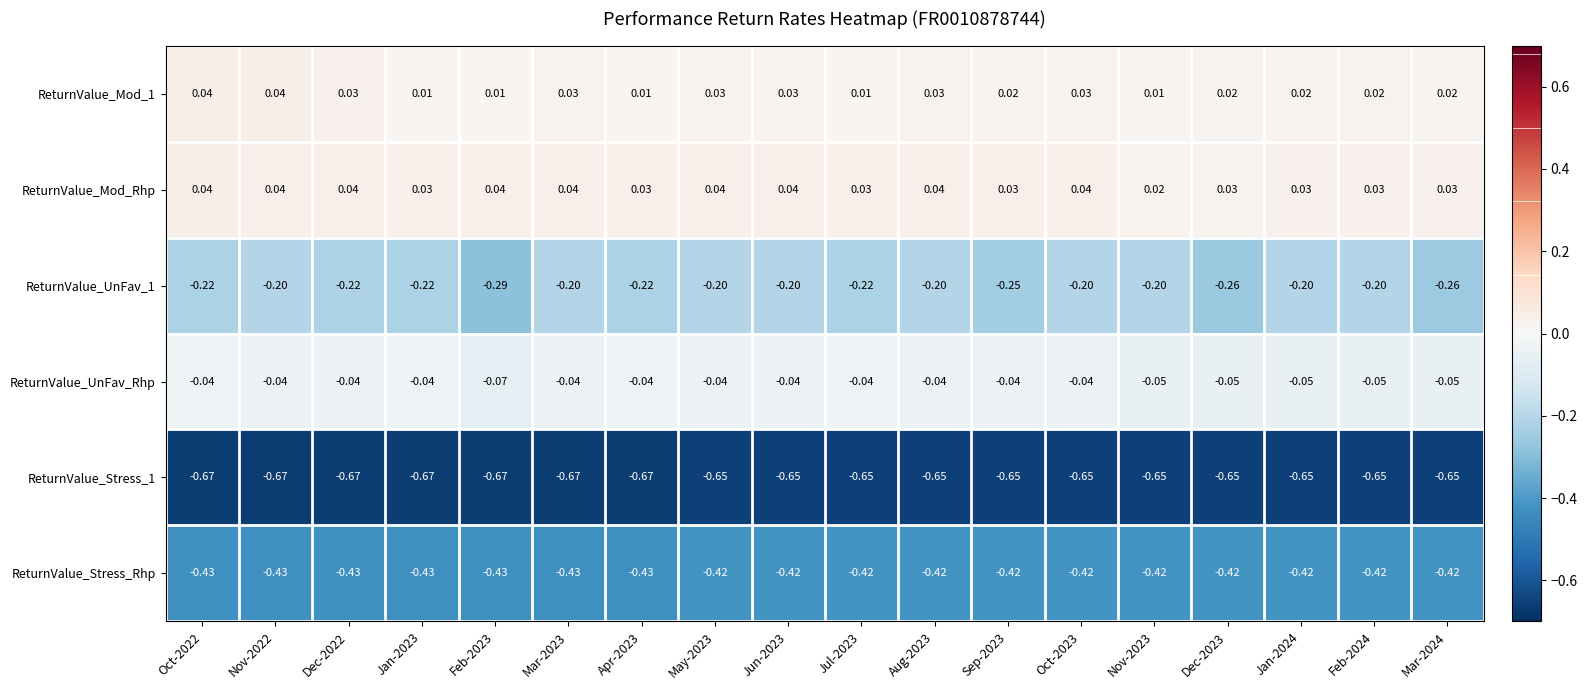

Which series has the widest spread of values?

ReturnValue_UnFav_1